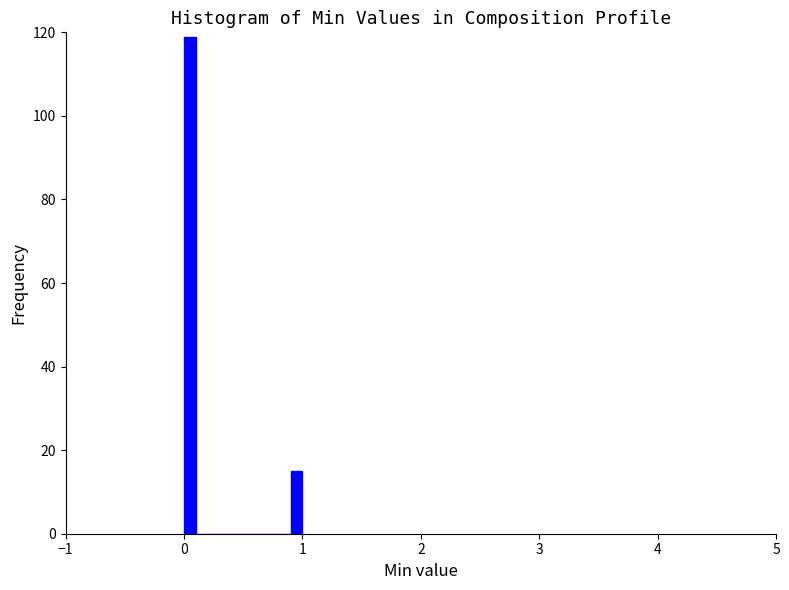

Read against the x-axis, roughly where is the centre of the tallest bar?

0.1